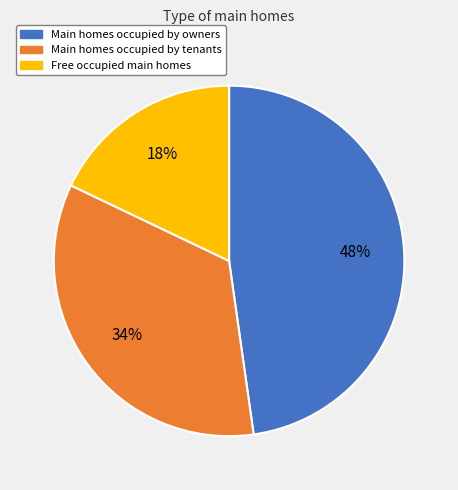

To the nearest percent, what is the difference between the largest and smallest slice percentages?

30%